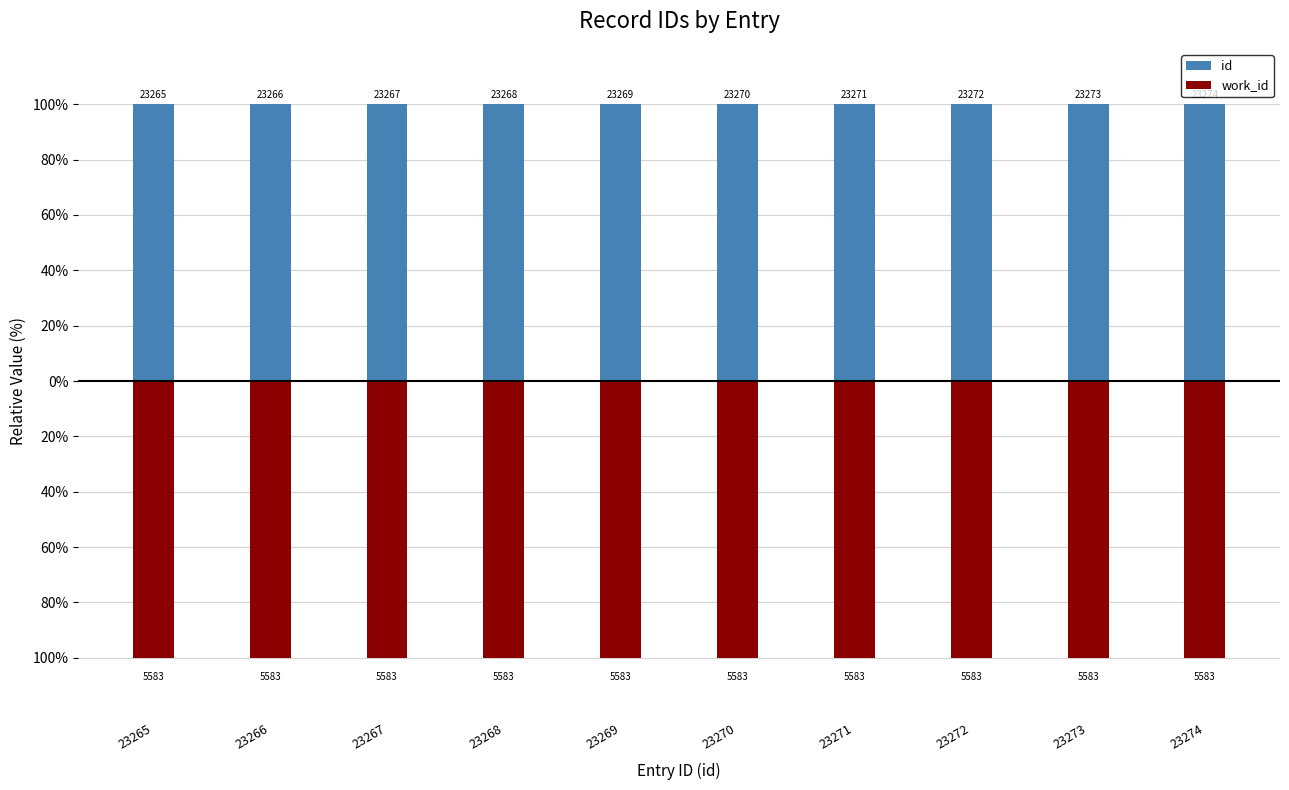

What is the lowest value of the id series?

100.0